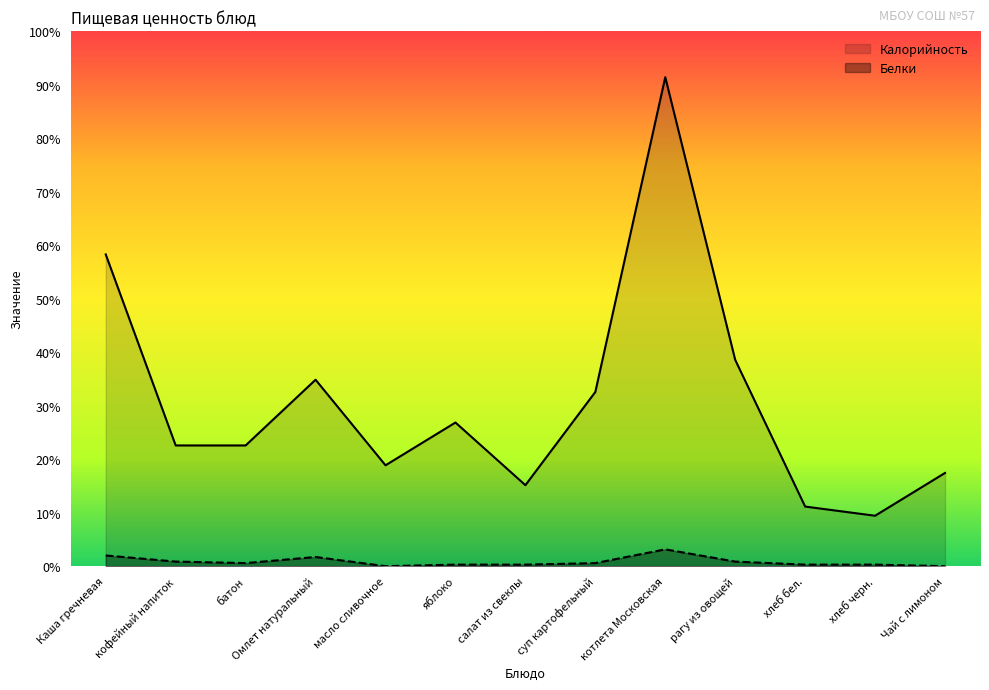

What are all the series names shown in the legend?

Калорийность, Белки